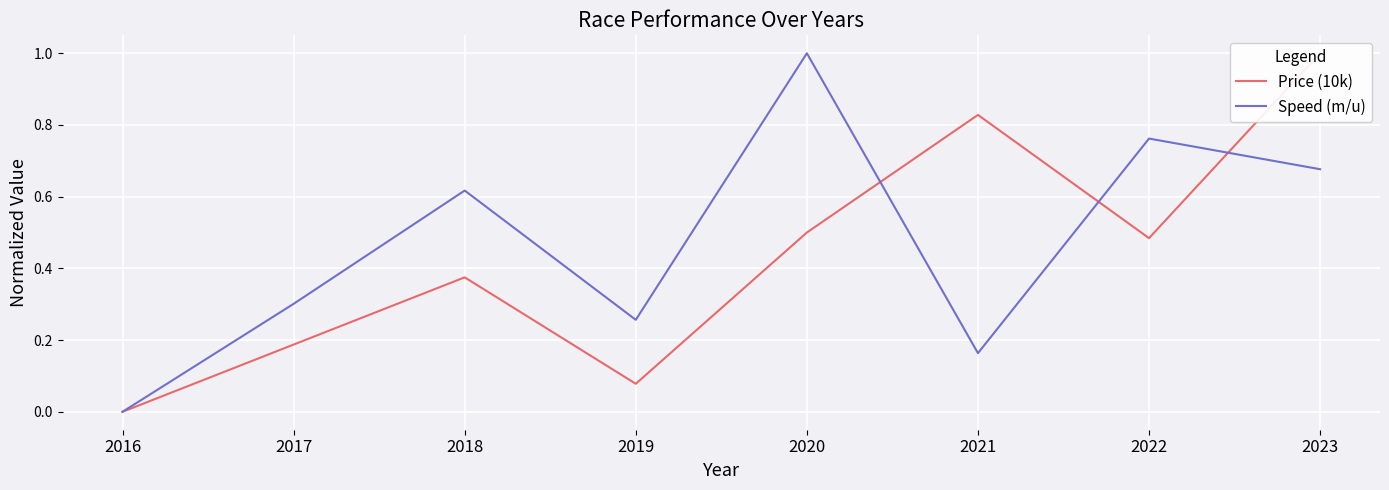

At how many categories does at least one series exceed 0?

7